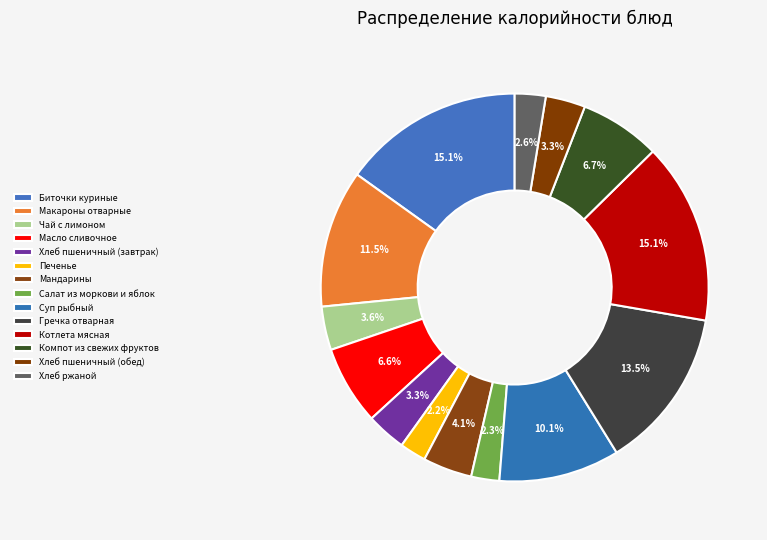

Which has a higher value, Макароны отварные or Биточки куриные?

Биточки куриные